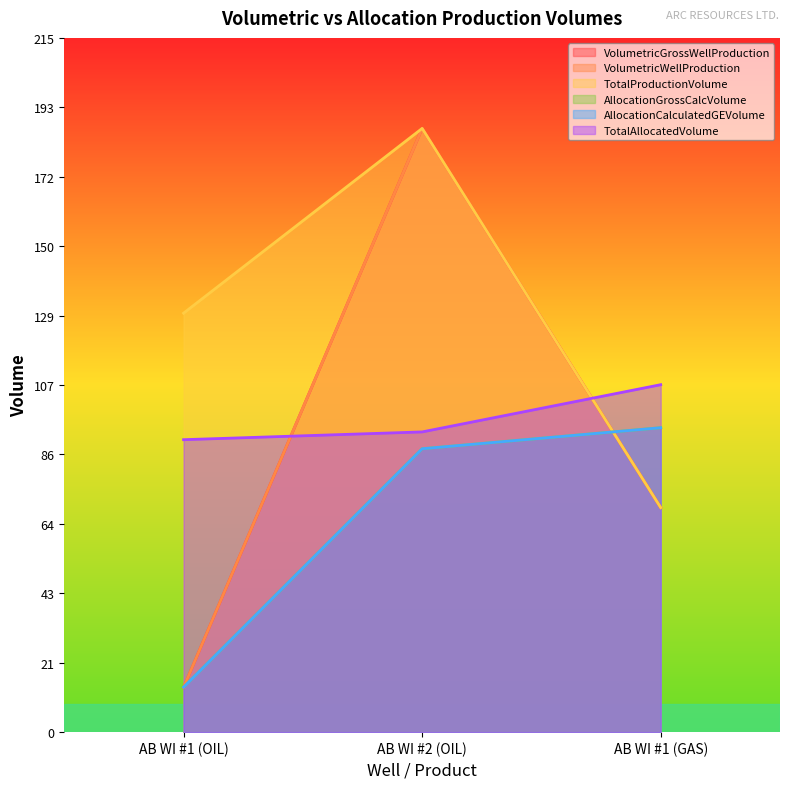

Reading left to right, transcribe all the data shown in this chart.

VolumetricGrossWellProduction: 13.8	186.6	69.4
VolumetricWellProduction: 13.8	186.6	69.4
TotalProductionVolume: 129.5	186.6	69.4
AllocationGrossCalcVolume: 13.9	87.6	94.1
AllocationCalculatedGEVolume: 13.9	87.6	94.1
TotalAllocatedVolume: 90.4	92.8	107.4